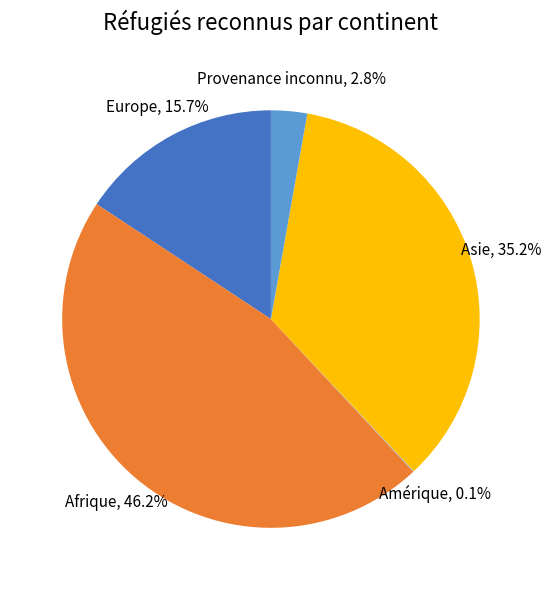

What is the ratio of the value at Afrique to the value at Europe?

2.9